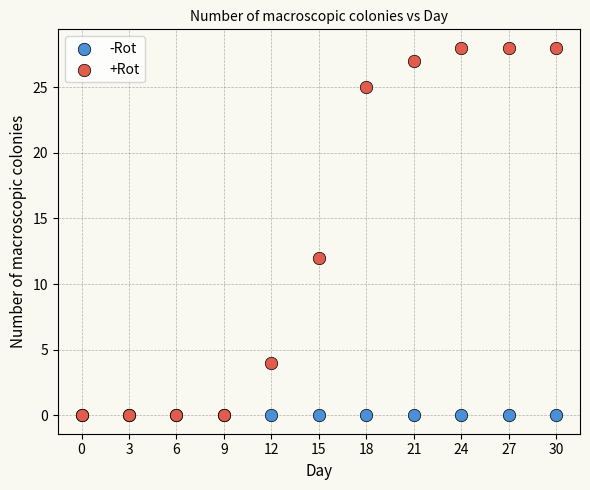

Across all series, what Y value is closest to 14?

12